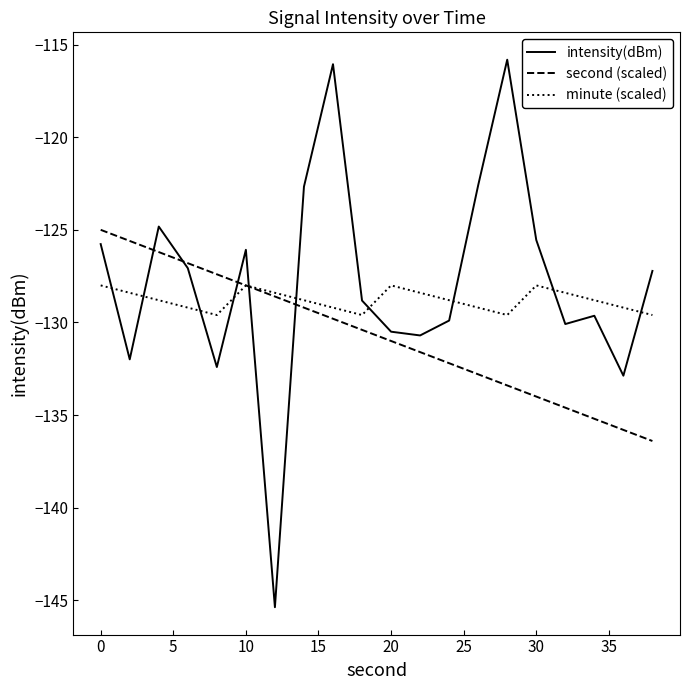

List the series in order of their overall mean, lowest first.

second (scaled), minute (scaled), intensity(dBm)